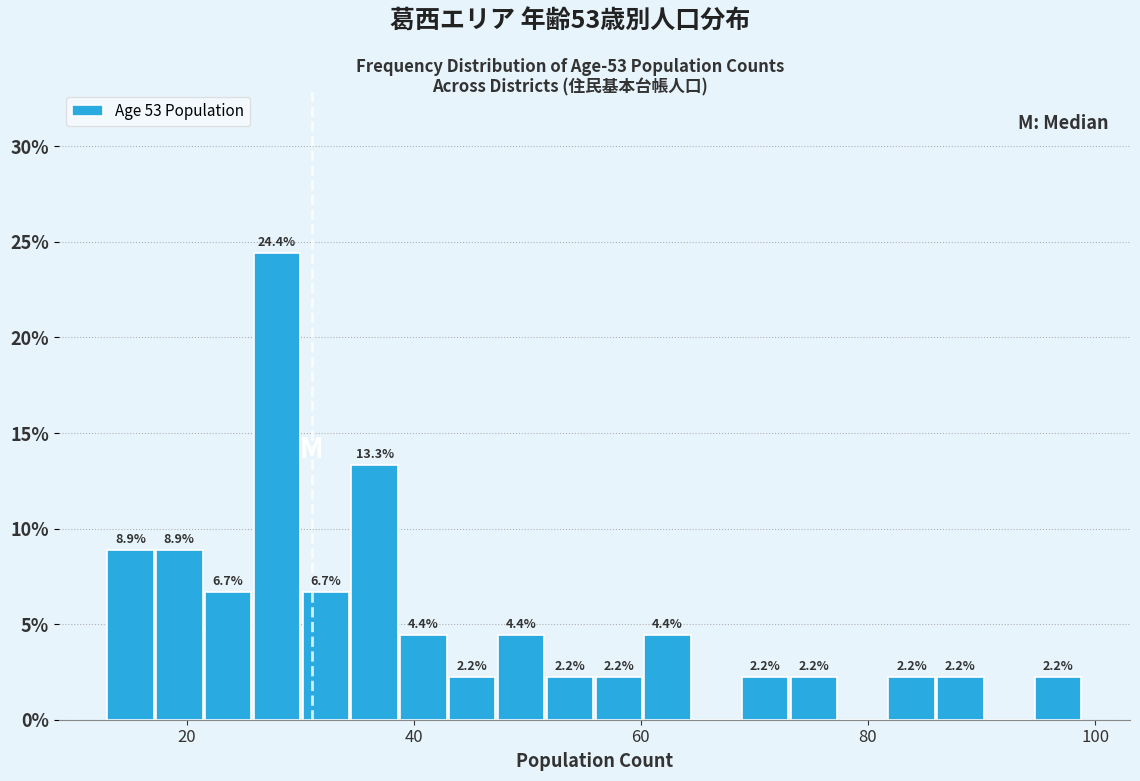

Read against the x-axis, roughly where is the centre of the tallest bar?

28